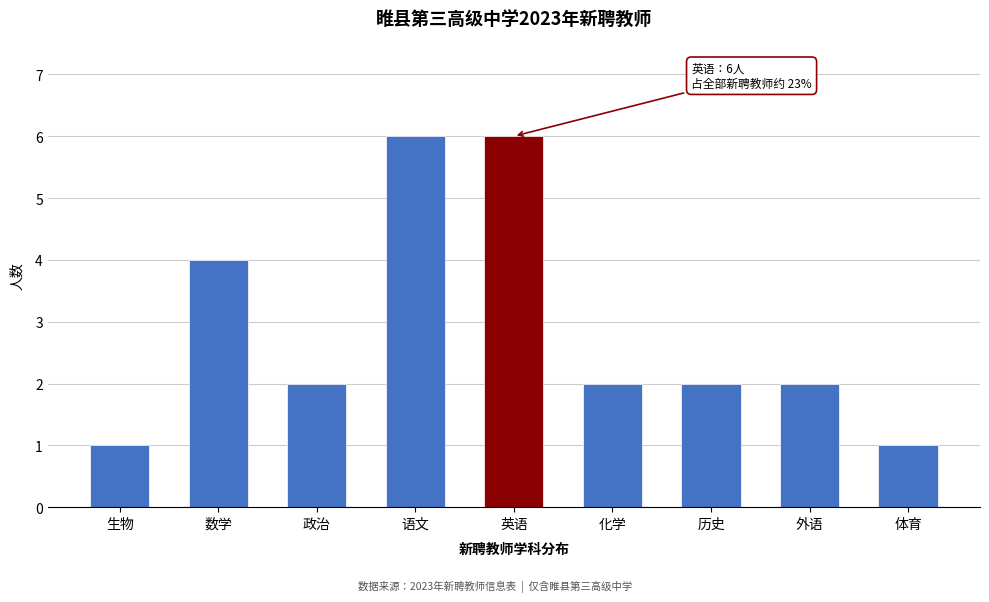

Reading left to right, extract all data points from this chart.

1	4	2	6	6	2	2	2	1